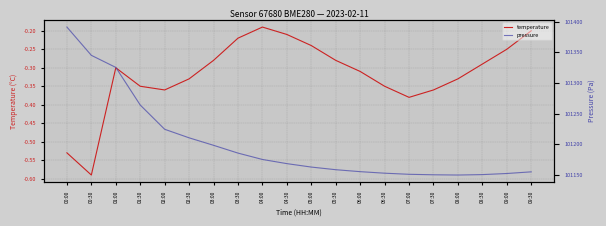

The value of temperature at 08:30 is -0.3. True or false?

True